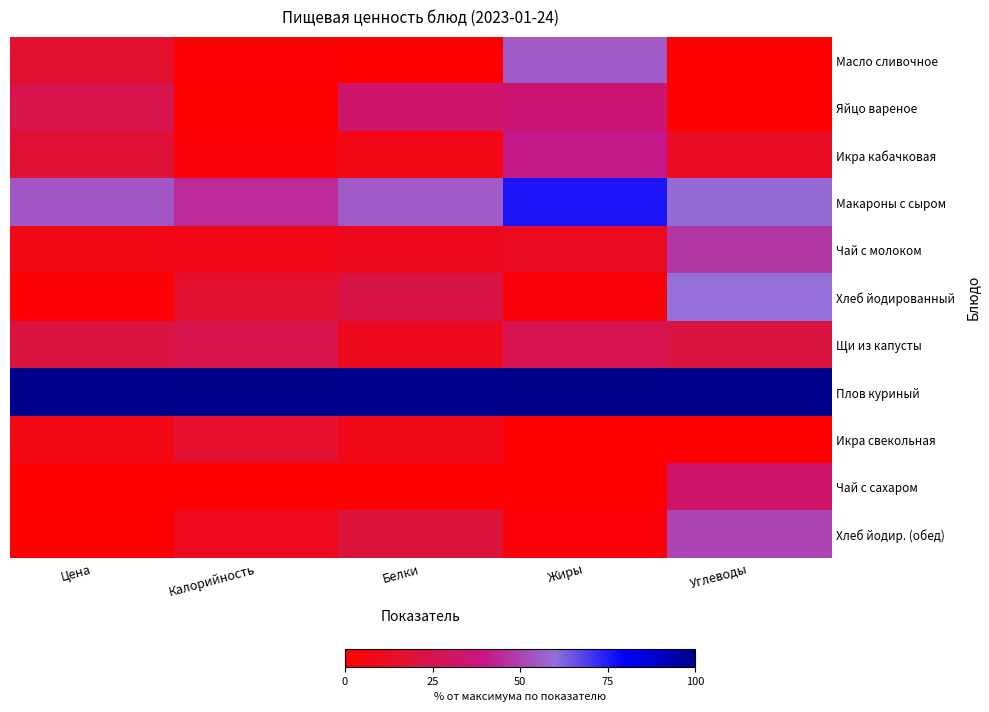

Reading left to right, list all the values displayed in this chart.

Масло сливочное: Цена=15.8	Калорийность=1.8	Белки=0.1	Жиры=55.4	Углеводы=0.0
Яйцо вареное: Цена=25.4	Калорийность=0.9	Белки=33.1	Жиры=35.1	Углеводы=0.4
Икра кабачковая: Цена=18.2	Калорийность=3.4	Белки=7.1	Жиры=40.8	Углеводы=12.4
Макароны с сыром: Цена=54.5	Калорийность=44.8	Белки=55.5	Жиры=76.1	Углеводы=58.6
Чай с молоком: Цена=7.6	Калорийность=8.1	Белки=10.1	Жиры=12.1	Углеводы=47.5
Хлеб йодированный: Цена=2.2	Калорийность=15.6	Белки=23.1	Жиры=3.1	Углеводы=59.7
Щи из капусты: Цена=21.4	Калорийность=24.8	Белки=10.1	Жиры=25.9	Углеводы=21.8
Плов куриный: Цена=100.0	Калорийность=100.0	Белки=100.0	Жиры=100.0	Углеводы=100.0
Икра свекольная: Цена=7.3	Калорийность=15.4	Белки=8.9	Жиры=0.3	Углеводы=0.1
Чай с сахаром: Цена=0.0	Калорийность=0.0	Белки=0.0	Жиры=0.0	Углеводы=32.8
Хлеб йодир. (обед): Цена=1.0	Калорийность=10.6	Белки=19.6	Жиры=2.6	Углеводы=50.8